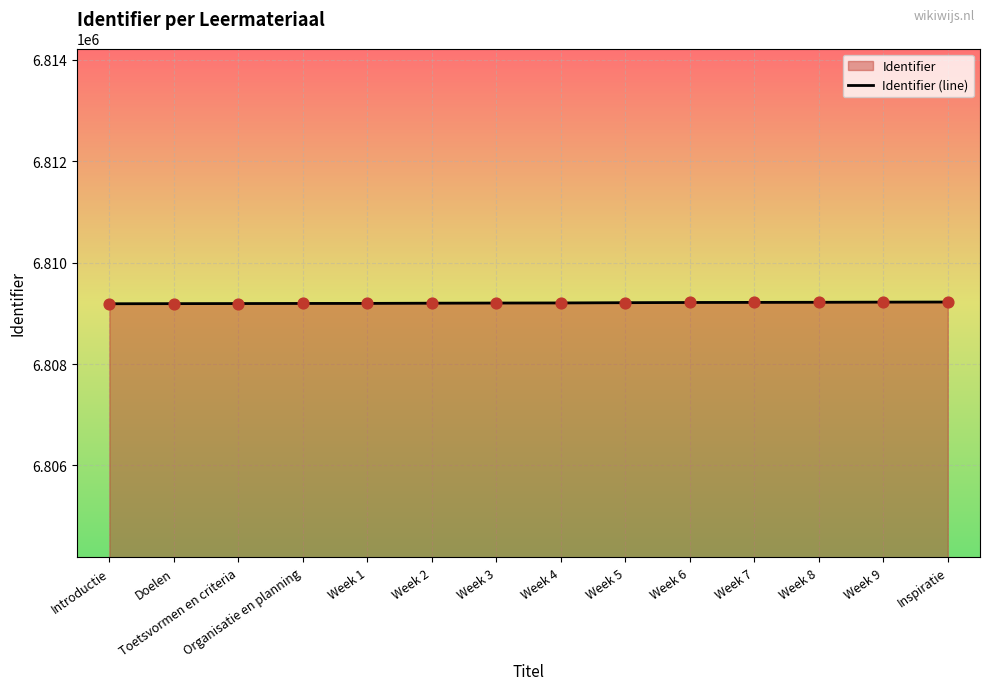

Which has a higher value, Week 2 or Week 3?

Week 3